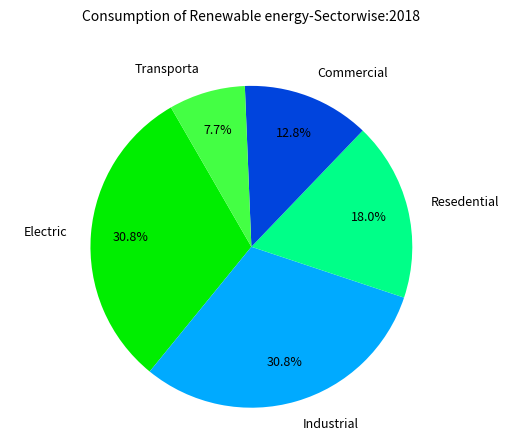

Combined, do Electric and Resedential account for over 50%?

No